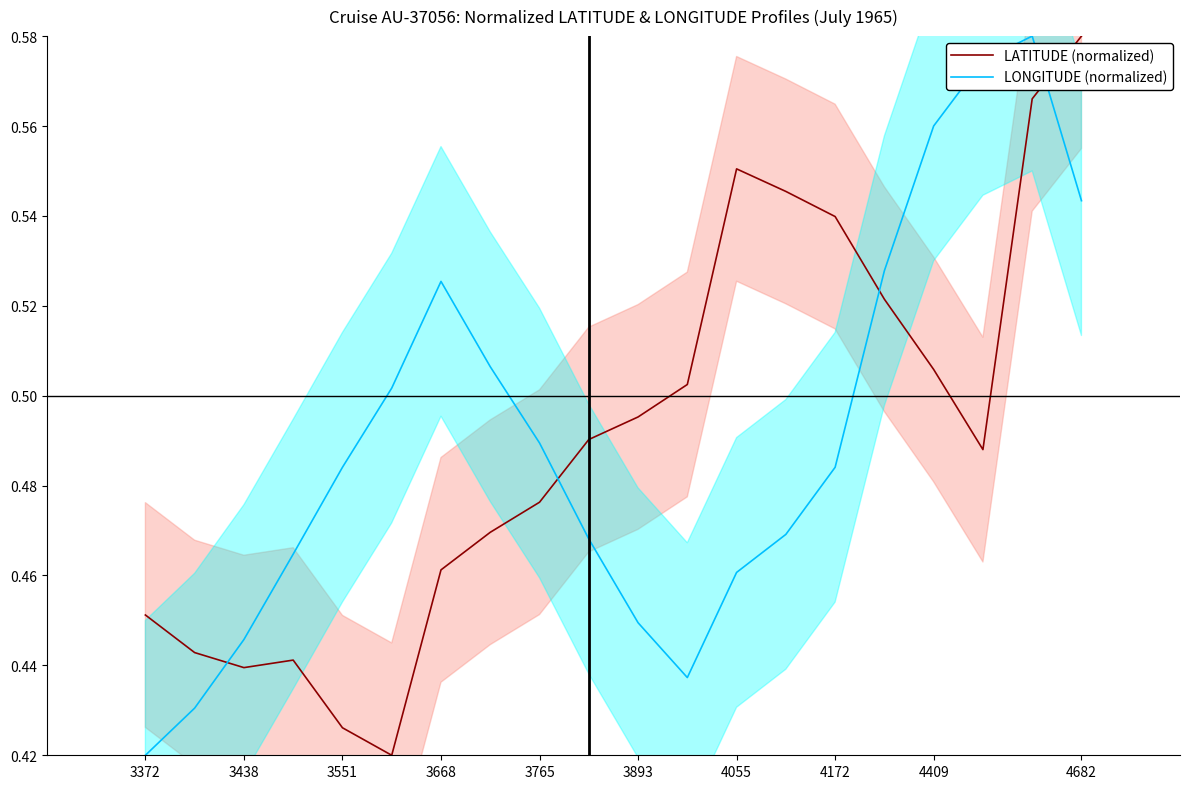

True or false: LATITUDE (normalized) has more than 1 points higher than both neighbors.

True